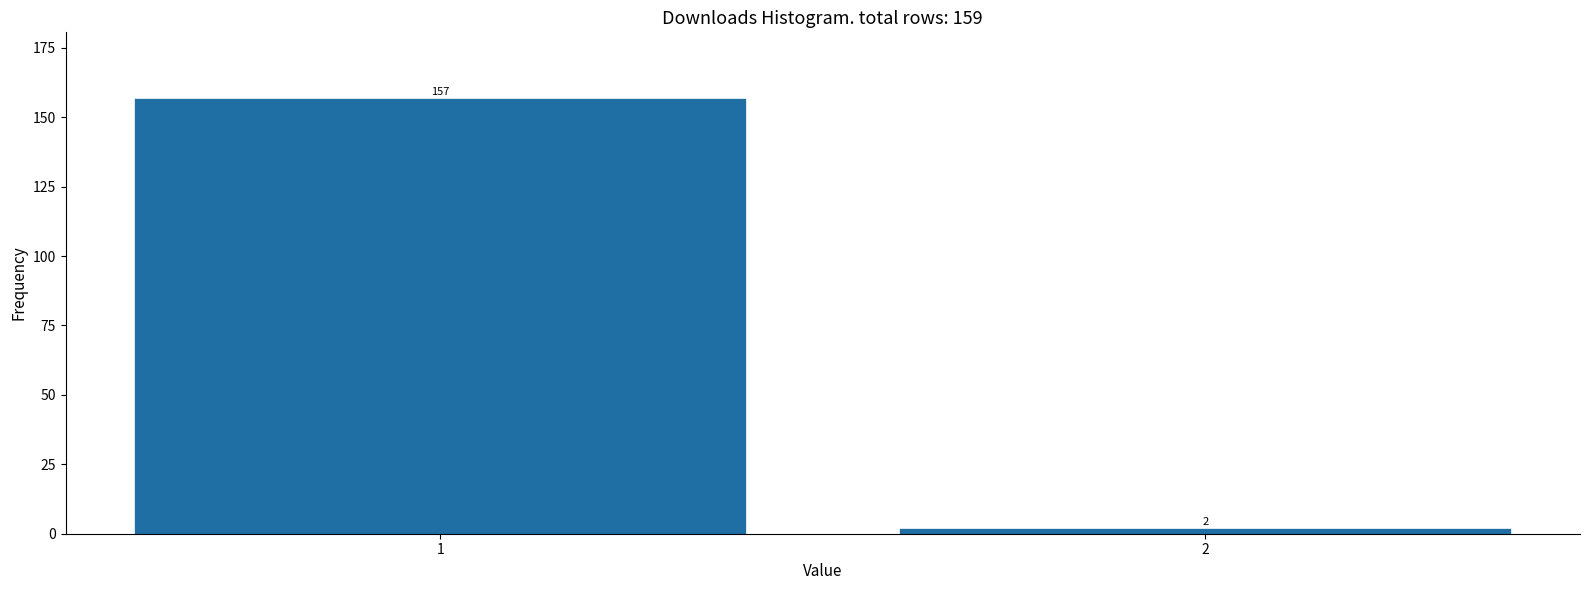

Reading left to right, list all the values displayed in this chart.

157	2